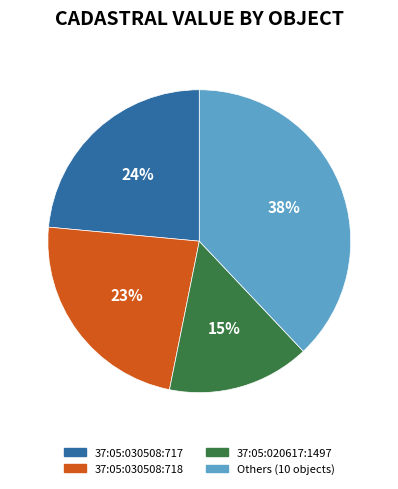

Is it true that 37:05:020617:1497 is 15% of the pie?

True